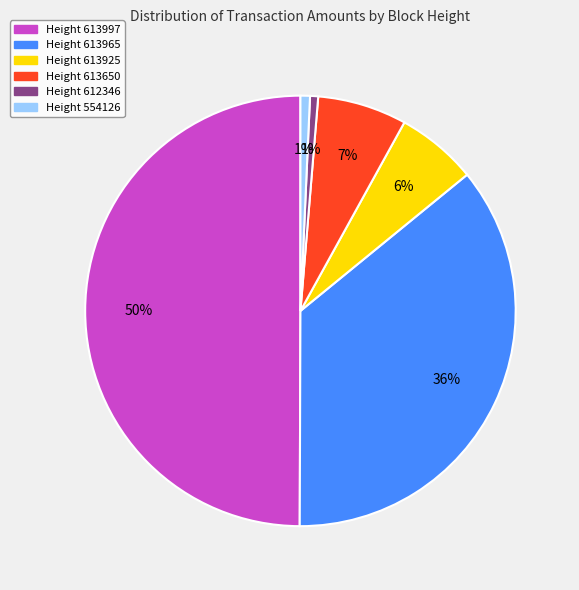

To the nearest percent, what is the difference between the largest and smallest slice percentages?

49%